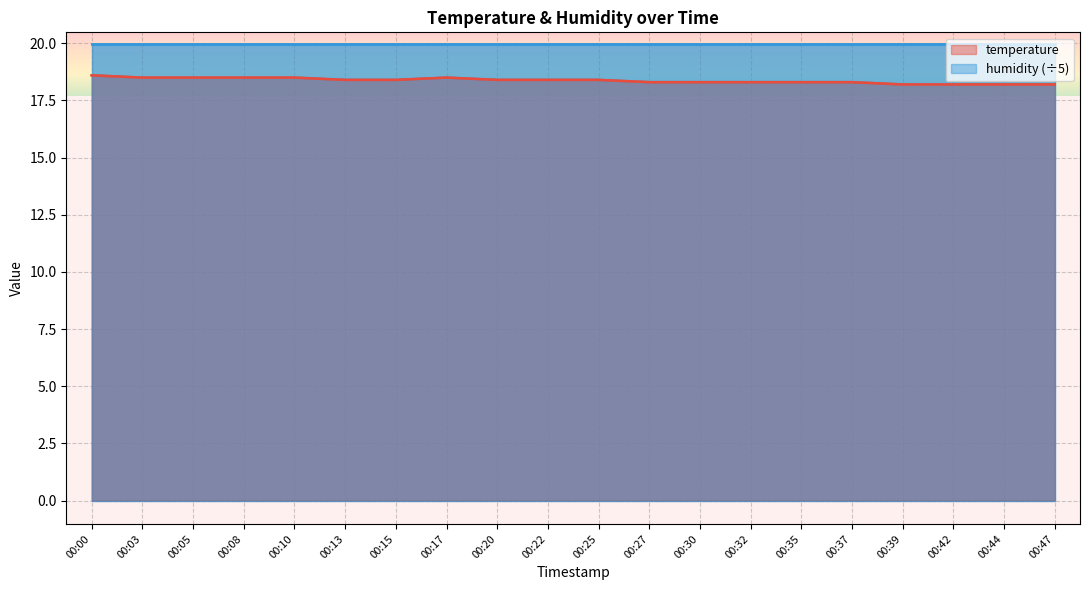

True or false: the data has more than 1 interior local peaks.

False